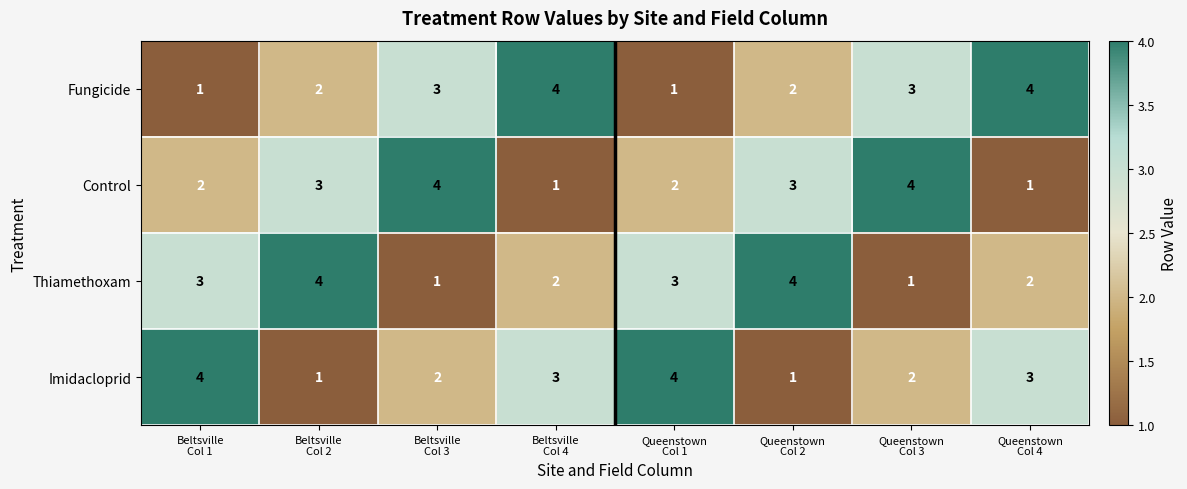

How many Thiamethoxam values are between 2 and 4?

6